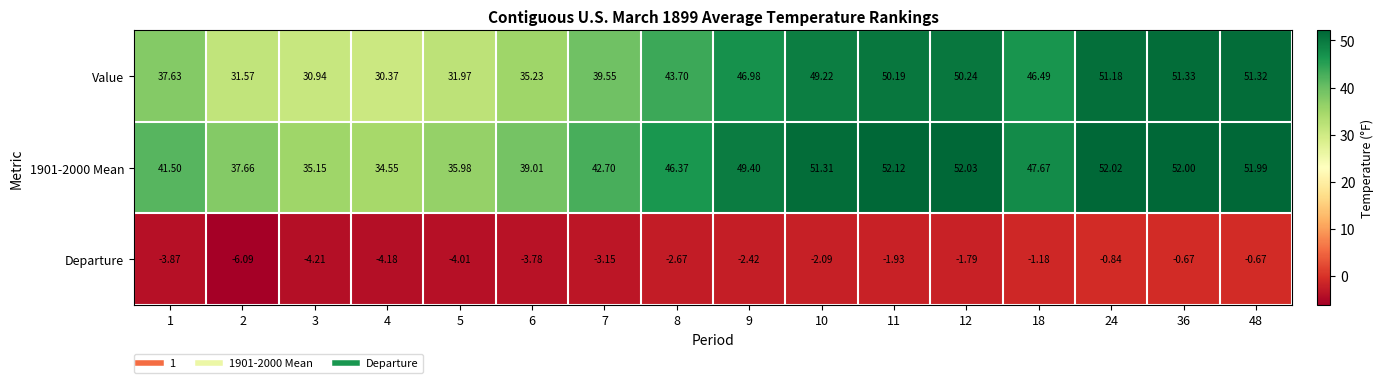

Is the value of Departure at 48 greater than the value of Value at 2?

No